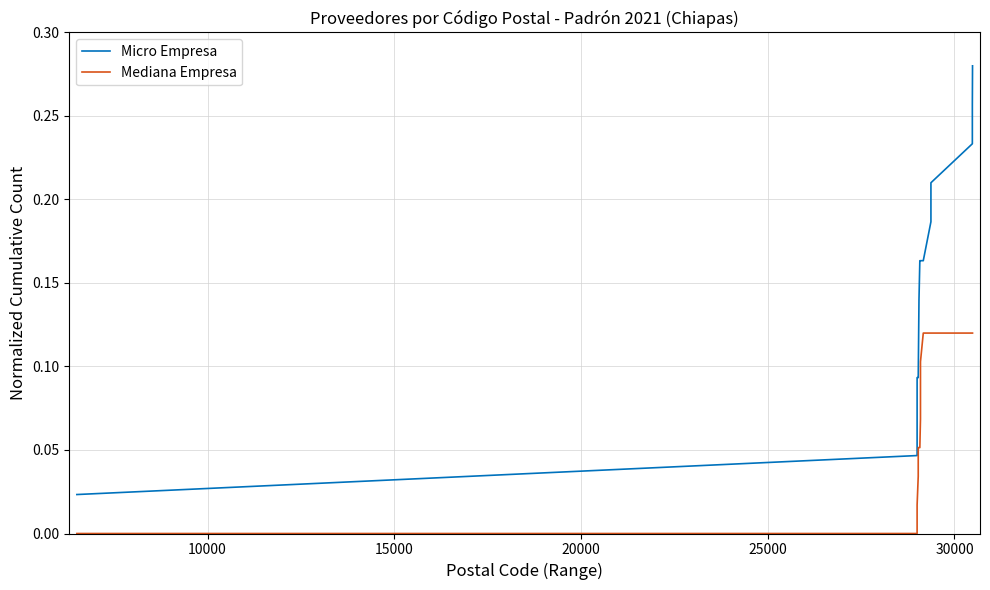

Which series has the largest range (max minus min)?

Micro Empresa